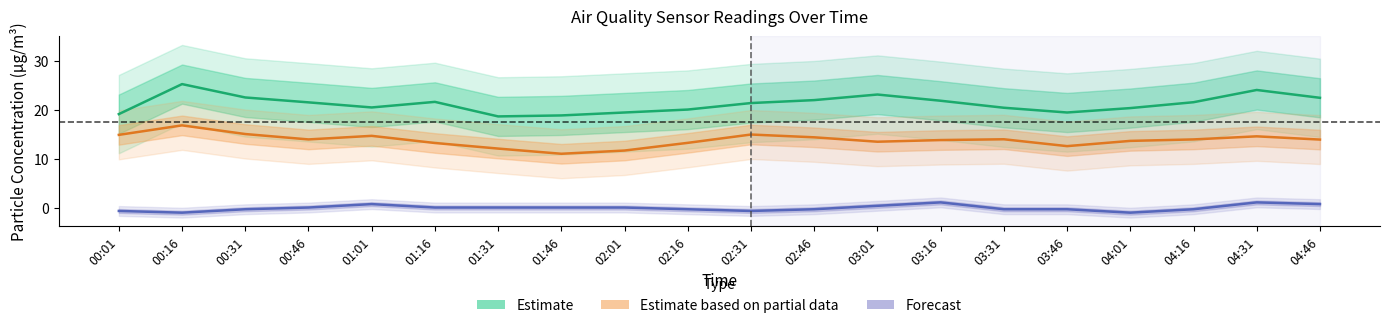

True or false: Forecast and Estimate cross at least once.

False